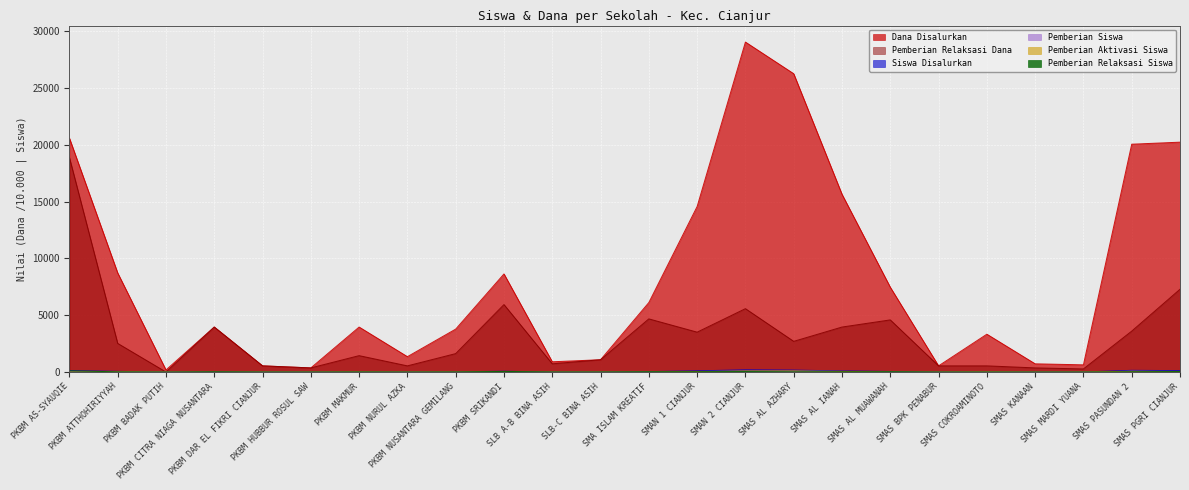

Which series has the largest range (max minus min)?

Dana Disalurkan